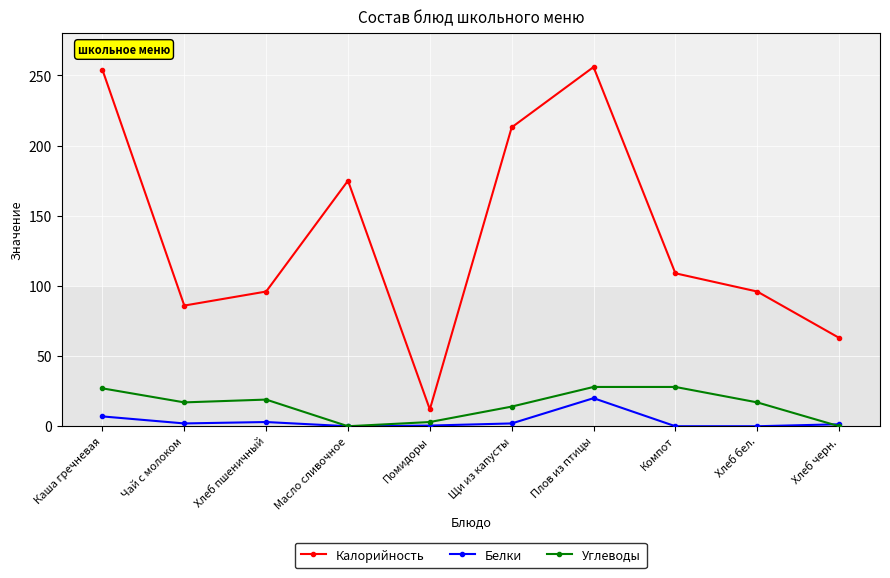

What is the spread (max minus min) of values at Каша гречневая?

247.0